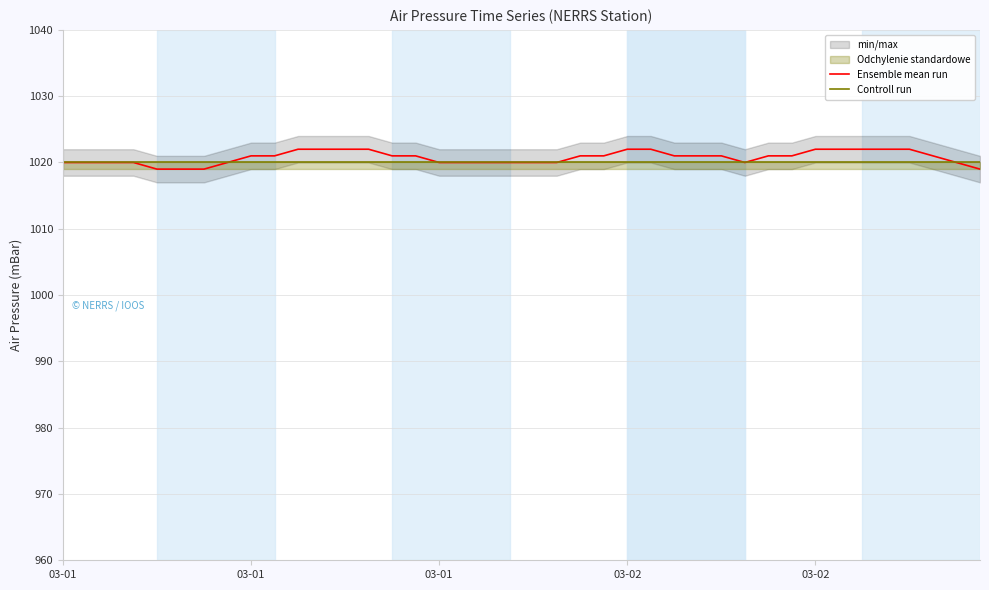

Is this an area chart (filled region under the line)?

No